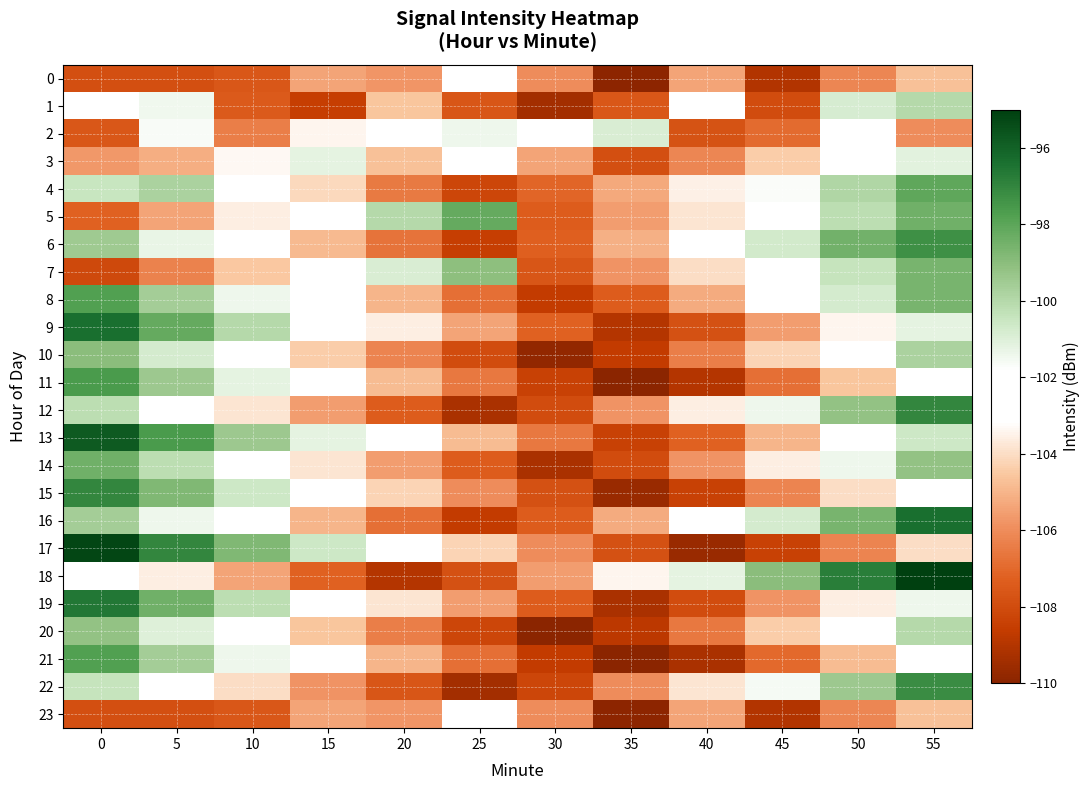

Reading right to left, transcribe all the data shown in this chart.

0: 55=-104.7	50=-106.1	45=-109.0	40=-105.4	35=-109.9	30=-106.0	25=-102.2	20=-105.8	15=-105.4	10=-107.6	5=-107.9	0=-107.9
1: 55=-100.0	50=-100.8	45=-108.0	40=-102.1	35=-107.6	30=-109.4	25=-107.6	20=-104.6	15=-108.5	10=-107.5	5=-101.5	0=-102.9
2: 55=-106.0	50=-102.5	45=-106.9	40=-107.8	35=-100.9	30=-102.2	25=-101.4	20=-101.9	15=-103.4	10=-106.4	5=-101.6	0=-107.6
3: 55=-101.1	50=-102.5	45=-104.4	40=-106.1	35=-107.9	30=-105.4	25=-103.2	20=-104.7	15=-101.2	10=-103.3	5=-105.2	0=-105.7
4: 55=-98.1	50=-99.9	45=-101.7	40=-103.5	35=-105.3	30=-107.1	25=-108.2	20=-106.5	15=-104.1	10=-102.3	5=-99.8	0=-100.5
5: 55=-98.4	50=-100.2	45=-102.0	40=-103.8	35=-105.6	30=-107.4	25=-98.2	20=-100.0	15=-101.8	10=-103.6	5=-105.4	0=-107.2
6: 55=-97.3	50=-98.5	45=-100.7	40=-102.9	35=-105.1	30=-107.3	25=-108.5	20=-106.7	15=-104.9	10=-103.1	5=-101.3	0=-99.5
7: 55=-98.6	50=-100.4	45=-102.2	40=-104.0	35=-105.8	30=-107.6	25=-99.1	20=-100.9	15=-102.7	10=-104.5	5=-106.3	0=-108.1
8: 55=-98.6	50=-100.8	45=-103.0	40=-105.2	35=-107.4	30=-108.6	25=-106.8	20=-105.0	15=-103.2	10=-101.4	5=-99.6	0=-97.8
9: 55=-101.2	50=-103.4	45=-105.6	40=-107.8	35=-109.0	30=-107.2	25=-105.4	20=-103.6	15=-101.8	10=-100.0	5=-98.2	0=-96.4
10: 55=-99.8	50=-102.0	45=-104.2	40=-106.4	35=-108.6	30=-109.8	25=-108.0	20=-106.2	15=-104.4	10=-102.6	5=-100.8	0=-99.0
11: 55=-102.4	50=-104.6	45=-106.8	40=-109.0	35=-110.2	30=-108.4	25=-106.6	20=-104.8	15=-103.0	10=-101.2	5=-99.4	0=-97.6
12: 55=-97.0	50=-99.2	45=-101.4	40=-103.6	35=-105.8	30=-108.0	25=-109.2	20=-107.4	15=-105.6	10=-103.8	5=-102.0	0=-100.2
13: 55=-100.6	50=-102.8	45=-105.0	40=-107.2	35=-108.4	30=-106.6	25=-104.8	20=-103.0	15=-101.2	10=-99.4	5=-97.6	0=-95.8
14: 55=-99.2	50=-101.4	45=-103.6	40=-105.8	35=-108.0	30=-109.2	25=-107.4	20=-105.6	15=-103.8	10=-102.0	5=-100.2	0=-98.4
15: 55=-101.8	50=-104.0	45=-106.2	40=-108.4	35=-109.6	30=-107.8	25=-106.0	20=-104.2	15=-102.4	10=-100.6	5=-98.8	0=-97.0
16: 55=-96.4	50=-98.6	45=-100.8	40=-103.0	35=-105.2	30=-107.4	25=-108.6	20=-106.8	15=-105.0	10=-103.2	5=-101.4	0=-99.6
17: 55=-104.0	50=-106.2	45=-108.4	40=-109.6	35=-107.8	30=-106.0	25=-104.2	20=-102.4	15=-100.6	10=-98.8	5=-97.0	0=-95.2
18: 55=-94.6	50=-96.8	45=-99.0	40=-101.2	35=-103.4	30=-105.6	25=-107.8	20=-109.0	15=-107.2	10=-105.4	5=-103.6	0=-101.8
19: 55=-101.4	50=-103.6	45=-105.8	40=-108.0	35=-109.2	30=-107.4	25=-105.6	20=-103.8	15=-102.0	10=-100.2	5=-98.4	0=-96.6
20: 55=-100.0	50=-102.2	45=-104.4	40=-106.6	35=-108.8	30=-110.0	25=-108.2	20=-106.4	15=-104.6	10=-102.8	5=-101.0	0=-99.2
21: 55=-102.6	50=-104.8	45=-107.0	40=-109.2	35=-110.4	30=-108.6	25=-106.8	20=-105.0	15=-103.2	10=-101.4	5=-99.6	0=-97.8
22: 55=-97.2	50=-99.4	45=-101.6	40=-103.8	35=-106.0	30=-108.2	25=-109.4	20=-107.6	15=-105.8	10=-104.0	5=-102.2	0=-100.4
23: 55=-104.7	50=-106.1	45=-109.0	40=-105.4	35=-109.9	30=-106.0	25=-102.2	20=-105.8	15=-105.4	10=-107.6	5=-107.9	0=-107.9